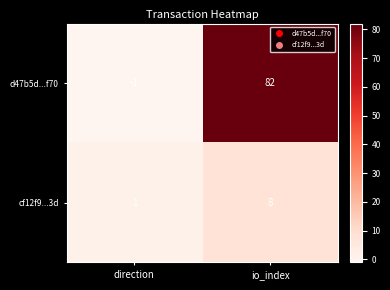

The d47b5d...f70 series shows 82 at io_index. True or false?

True